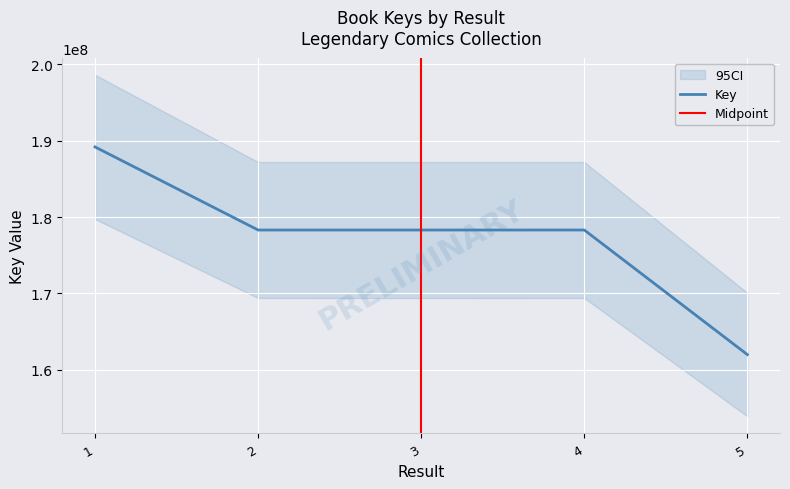

How many interior local valleys (lower than both neighbors) does the data have?

1